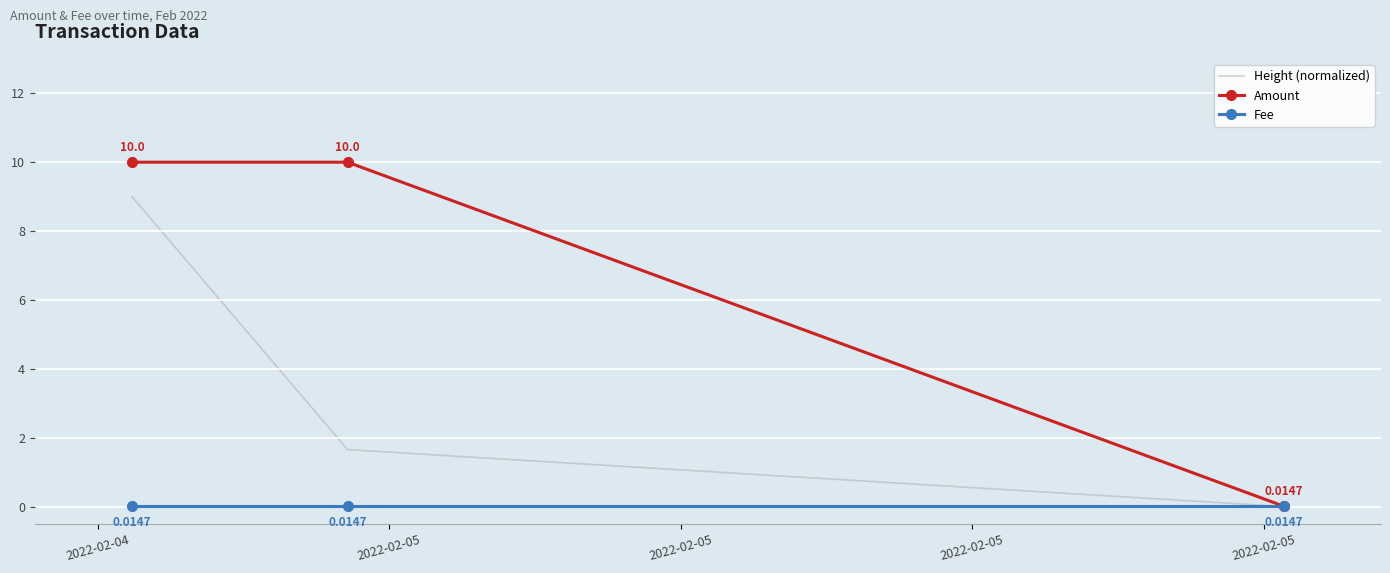

Rank the series by their maximum value, from lowest to highest.

Fee, Height (normalized), Amount